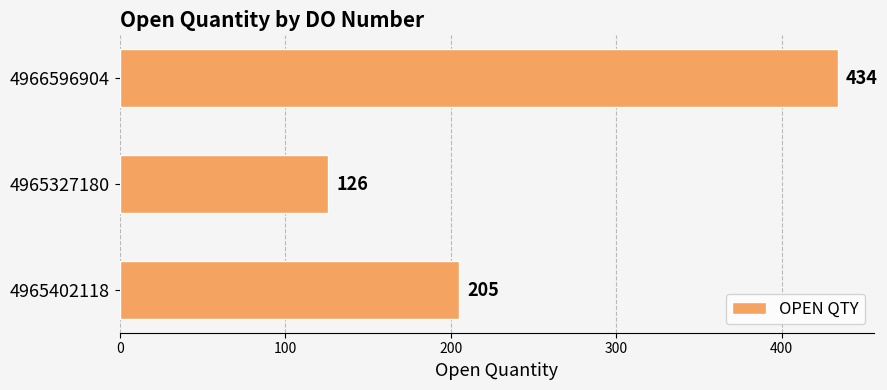

How many bars are there in total?

3